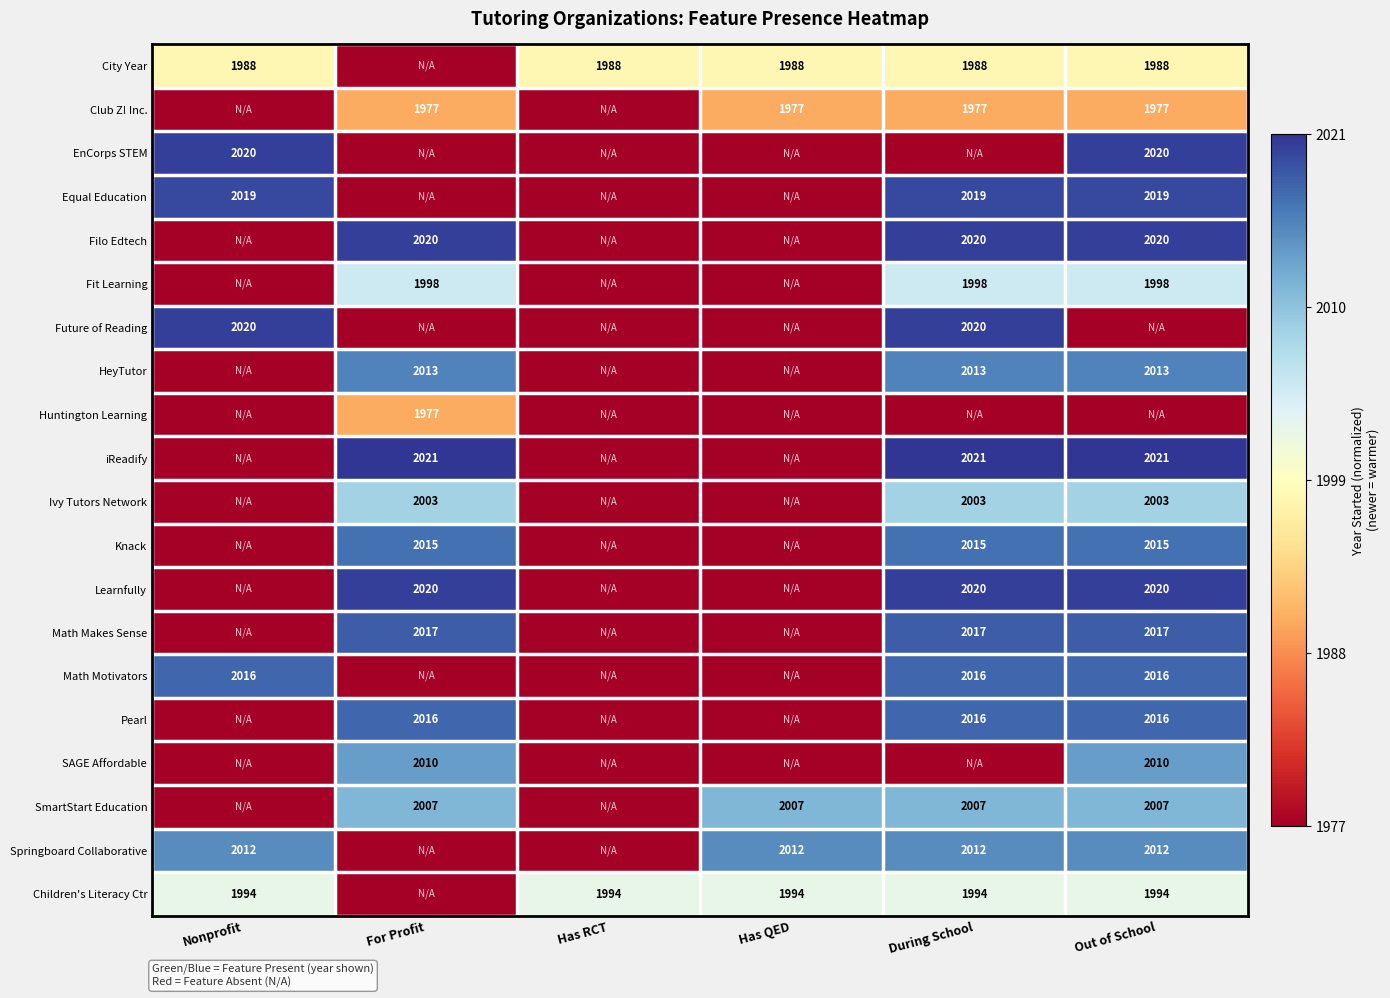

Is it true that Fit Learning equals 3318 at Out of School?

False